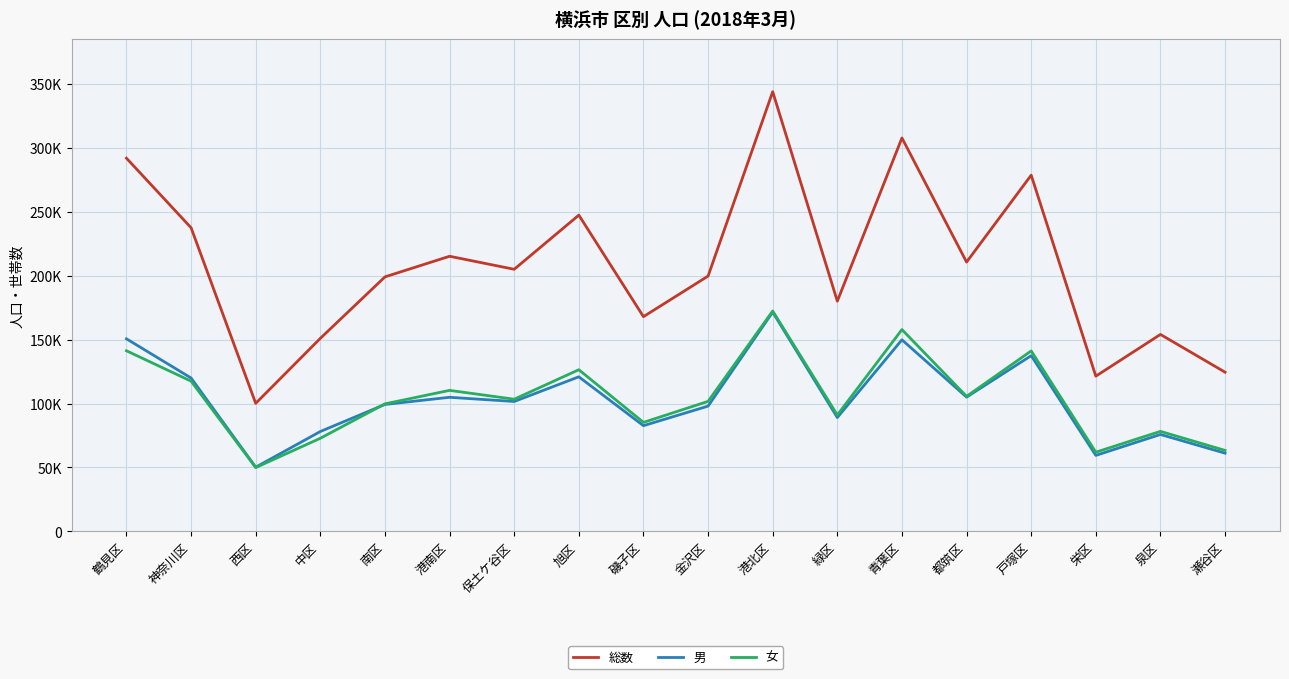

Does the chart display data point markers on the line(s)?

No